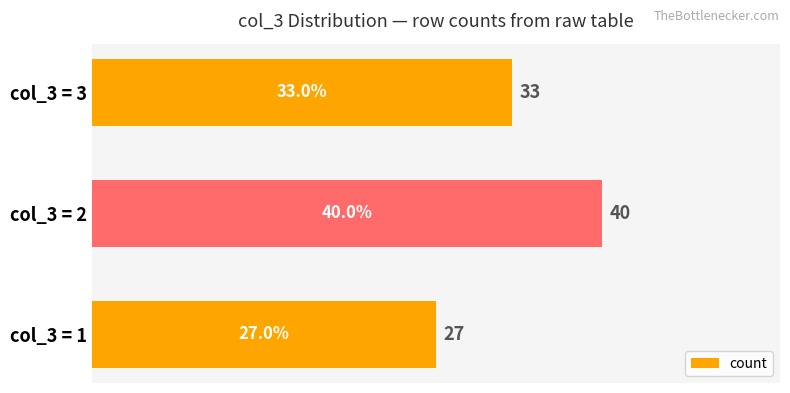

Rank the categories by value from highest to lowest.

col_3 = 2, col_3 = 3, col_3 = 1